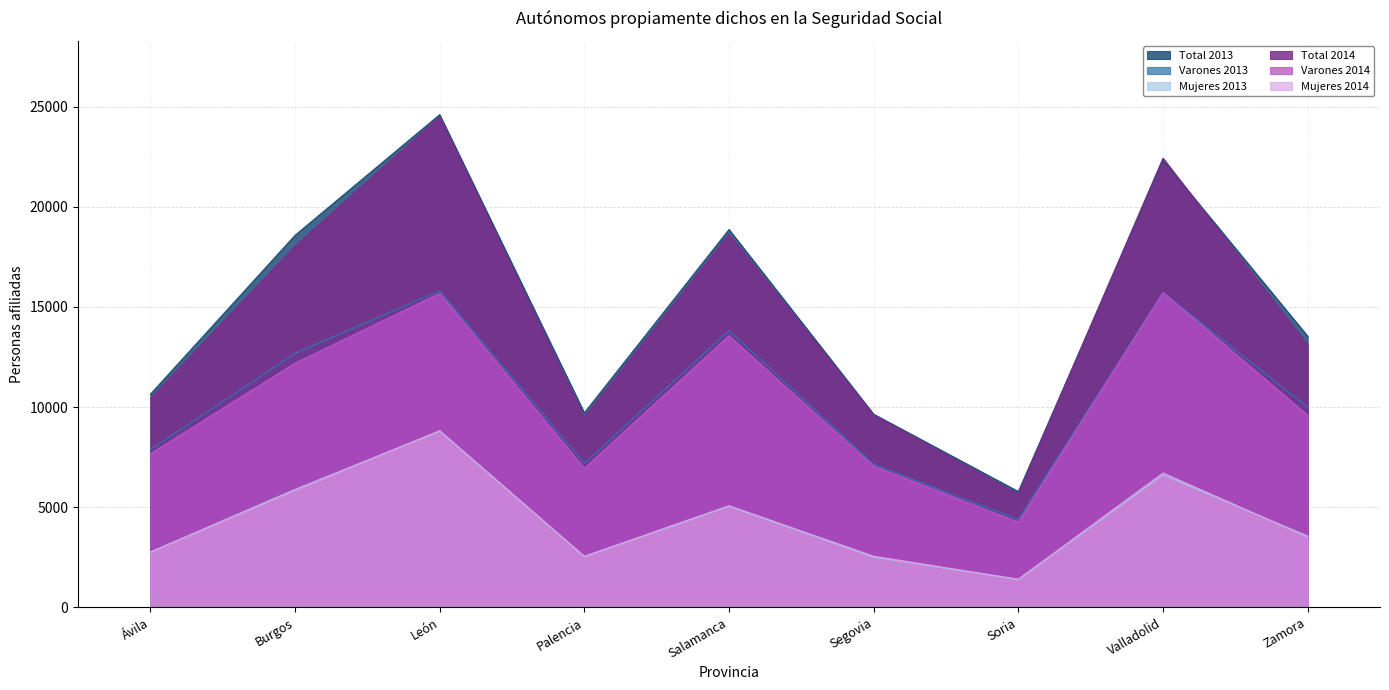

Reading left to right, list all the values displayed in this chart.

Total 2013: 10640	18577	24606	9712	18869	9644	5780	22333	13541
Varones 2013: 7880	12687	15805	7184	13821	7141	4386	15723	9981
Mujeres 2013: 2760	5890	8801	2528	5048	2503	1394	6610	3560
Total 2014: 10423	18038	24506	9494	18641	9602	5656	22434	13110
Varones 2014: 7669	12194	15686	6947	13567	7052	4255	15726	9598
Mujeres 2014: 2754	5844	8820	2547	5074	2550	1401	6708	3512